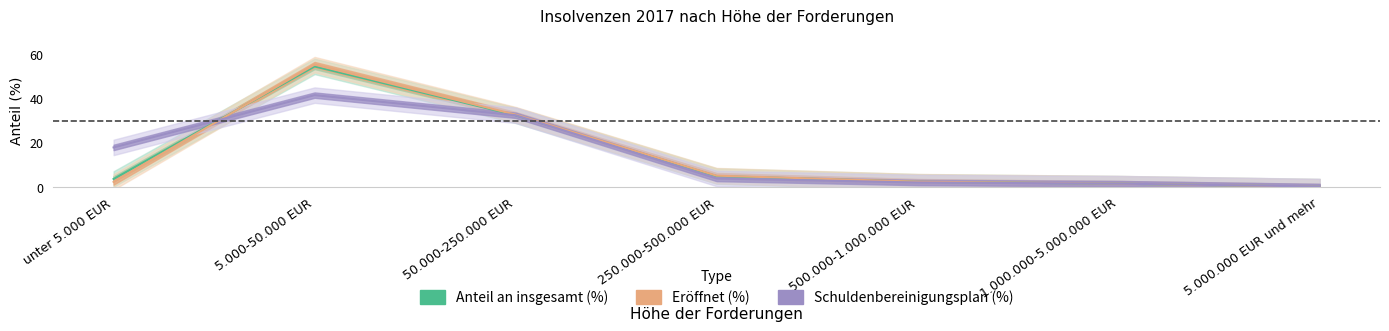

Count the number of categories in the chart.

7